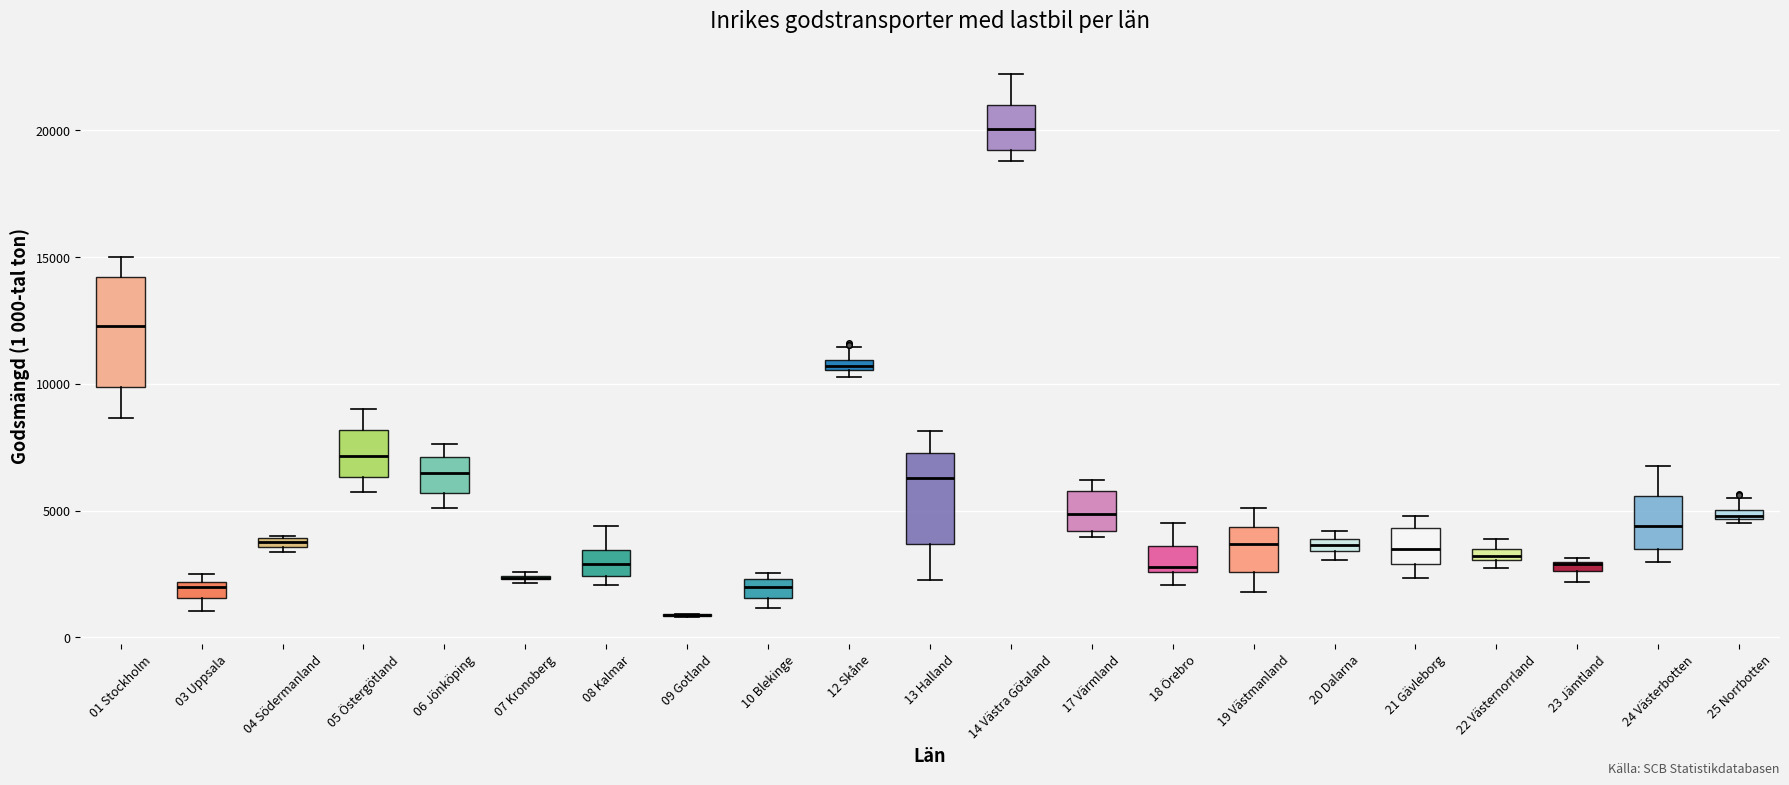

Where does the upper whisker of the box for 24 Västerbotten end on the y-axis? The values are not printed on the chart, so give them approximately, as read against the axis.

6500